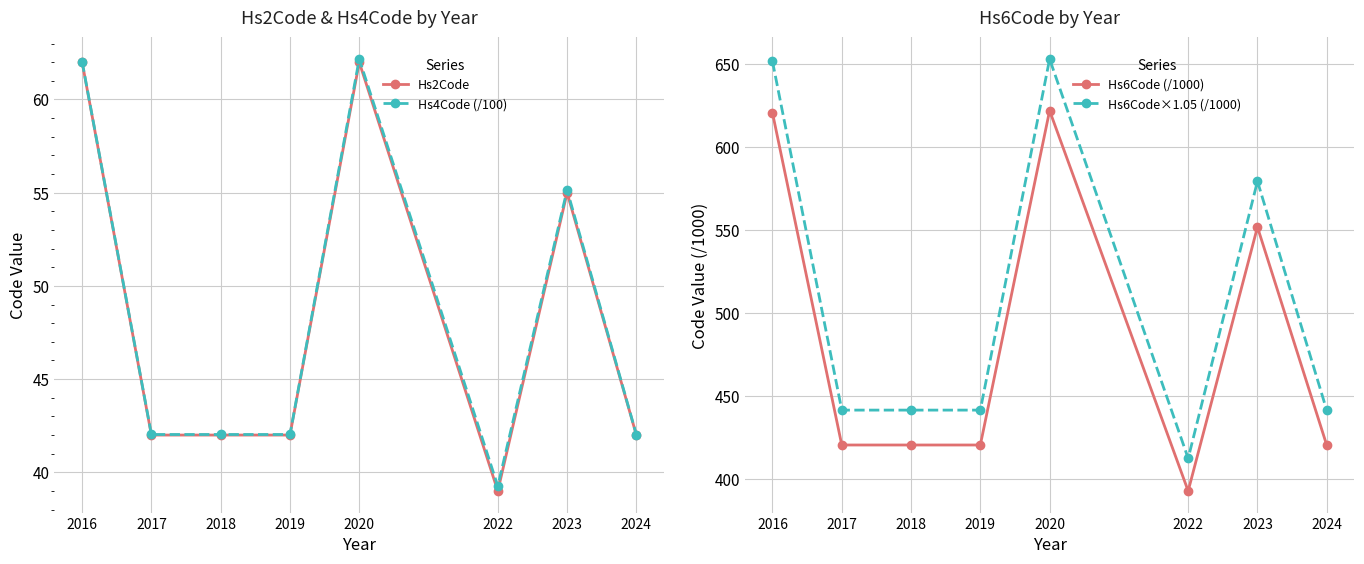

Which category has the lowest value across all series?

2022